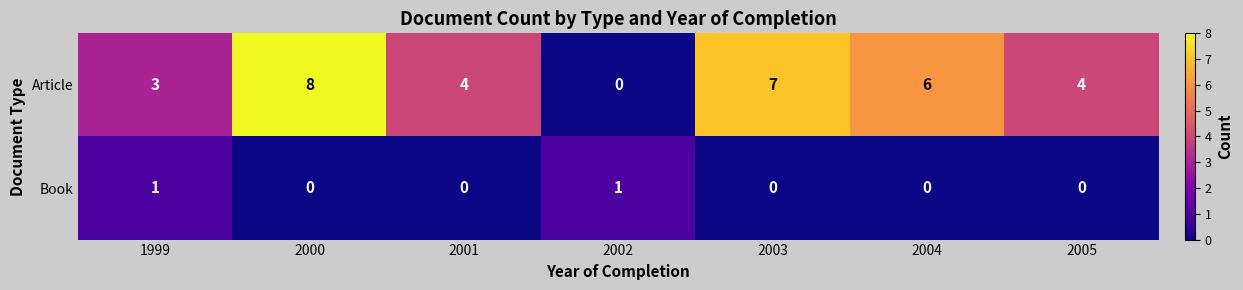

How many values in the Article series are below 4?

2